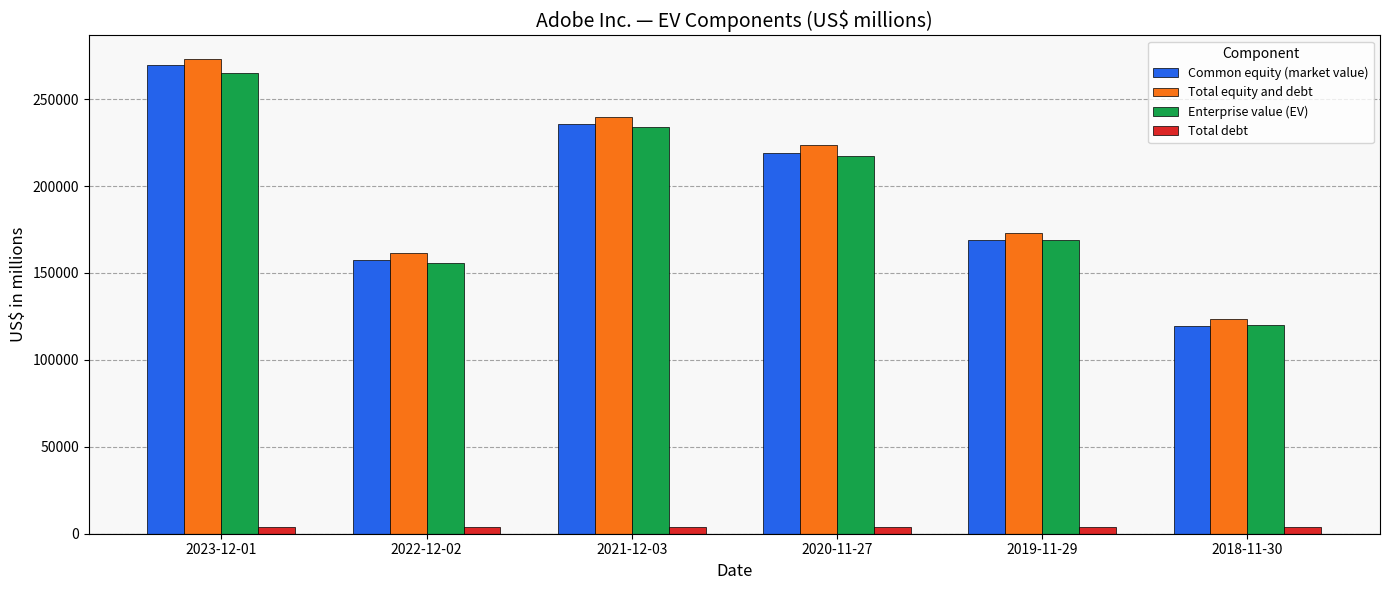

The value of Common equity (market value) at 2020-11-27 is 219283. True or false?

True